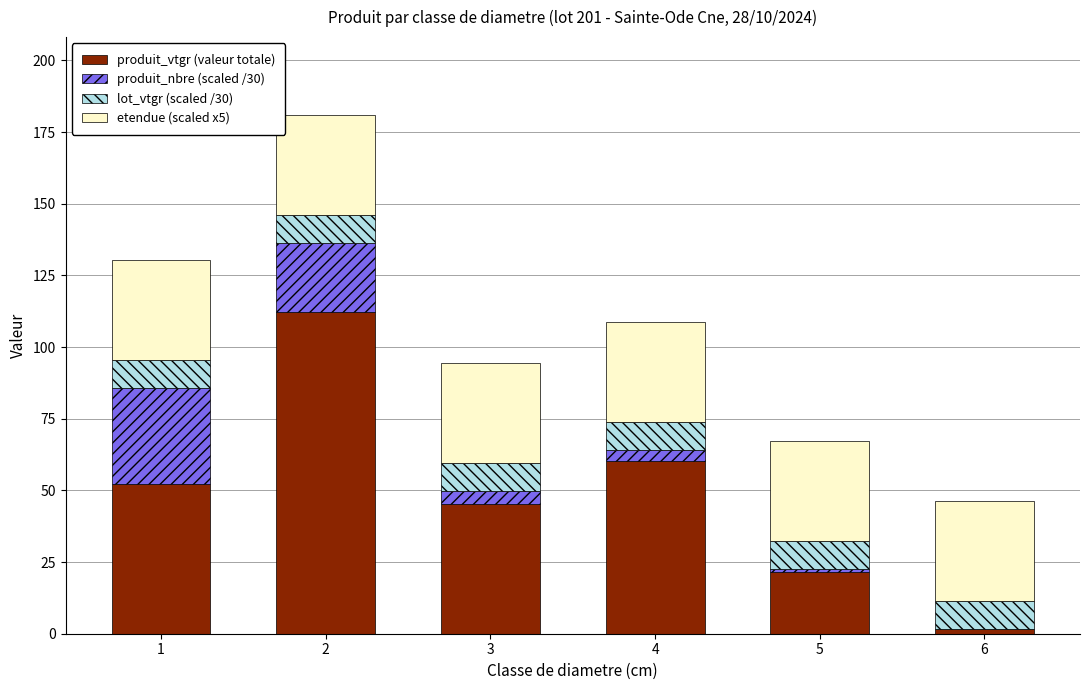

Reading left to right, list the values for the produit_vtgr (valeur totale) series.

1=52.4	2=112.4	3=45.2	4=60.2	5=21.6	6=1.5